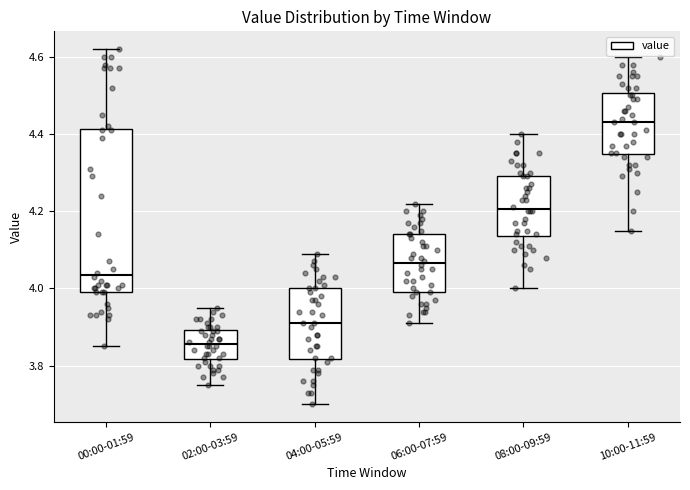

Comparing the boxes themselves (not the whiskers), which one is the tallest?

00:00-01:59